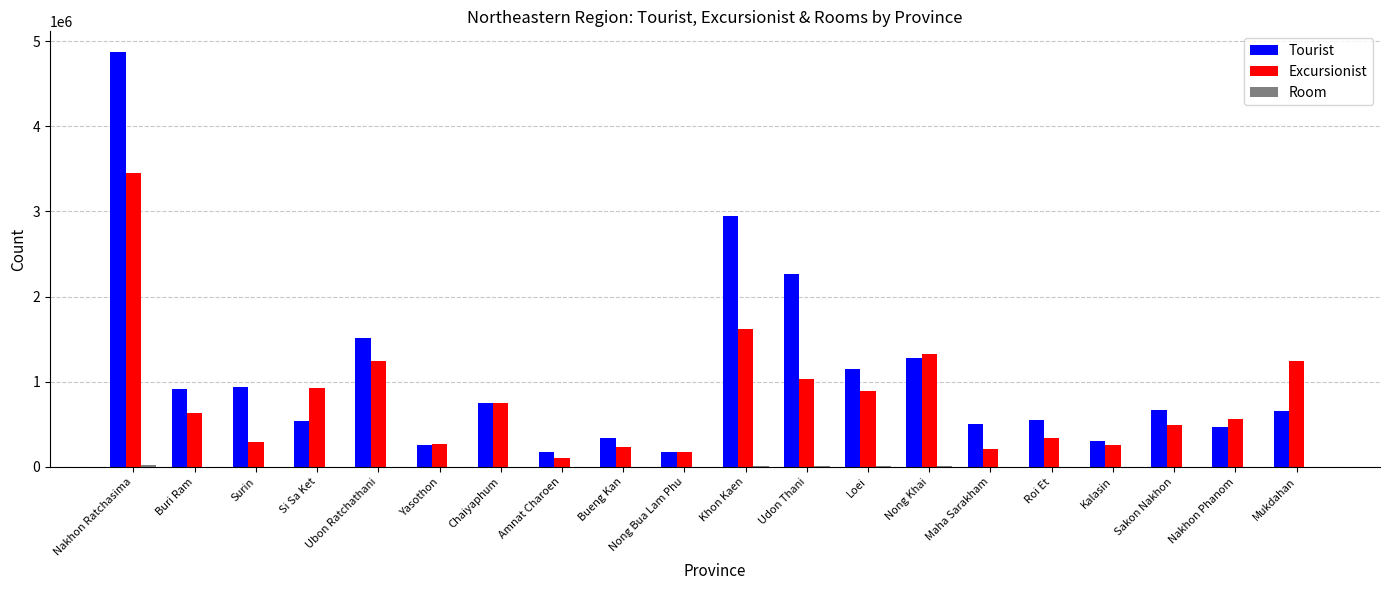

What is the highest value of the Tourist series?

4870688